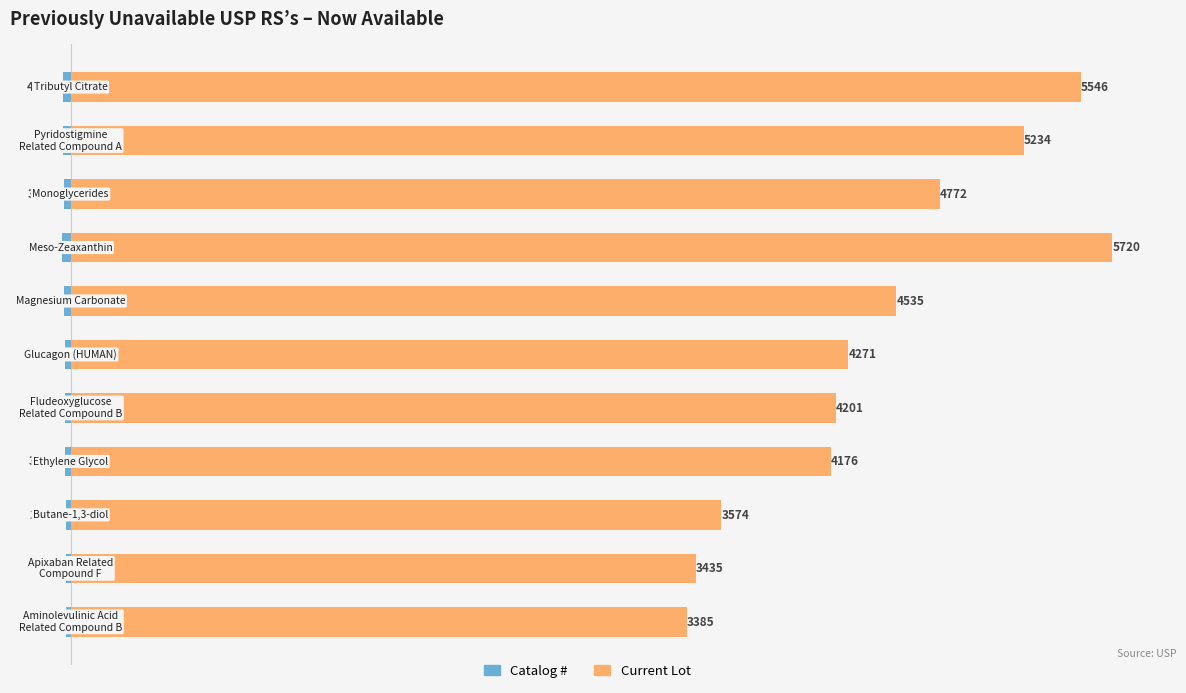

What is the lowest value of the RS Item Count (scaled) series?

3385.2